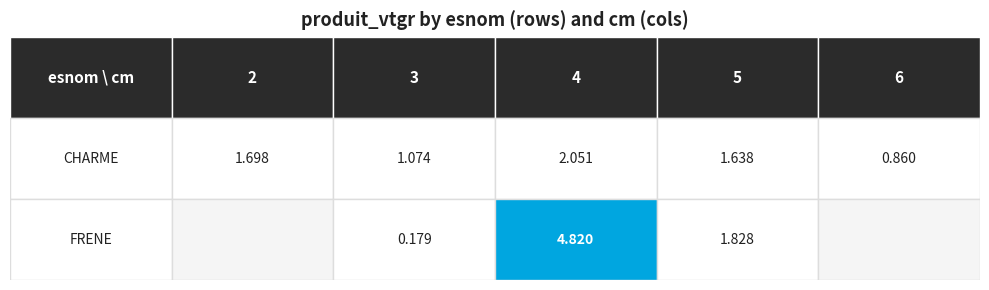

The value of FRENE at 5 is 1.8. True or false?

True